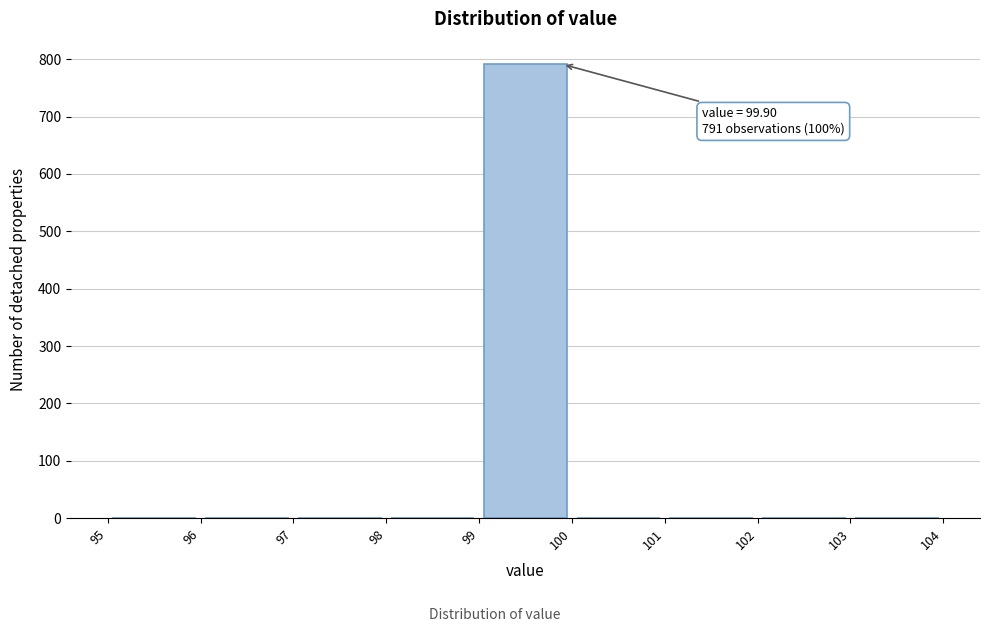

Which range on the x-axis has the tallest bar?

99 to 100